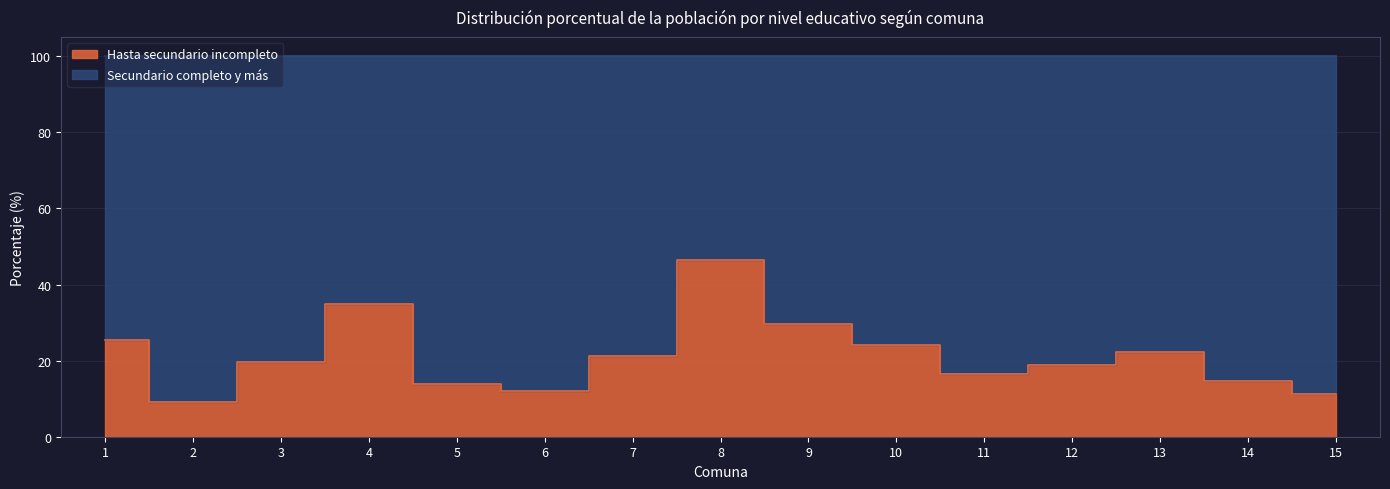

The value at 2 is 9.1. True or false?

True